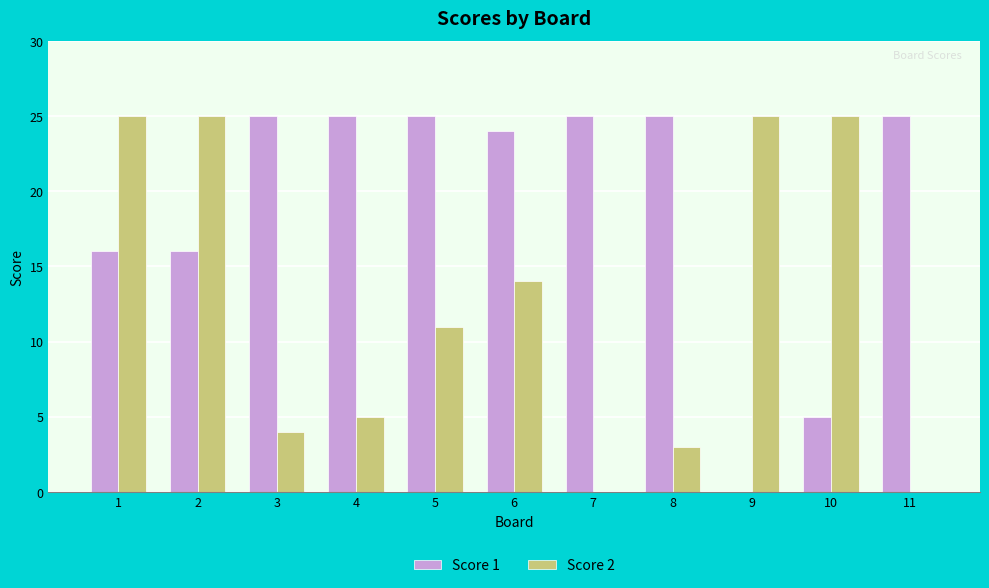

Between 2 and 5, which series saw the biggest shift?

Score 2